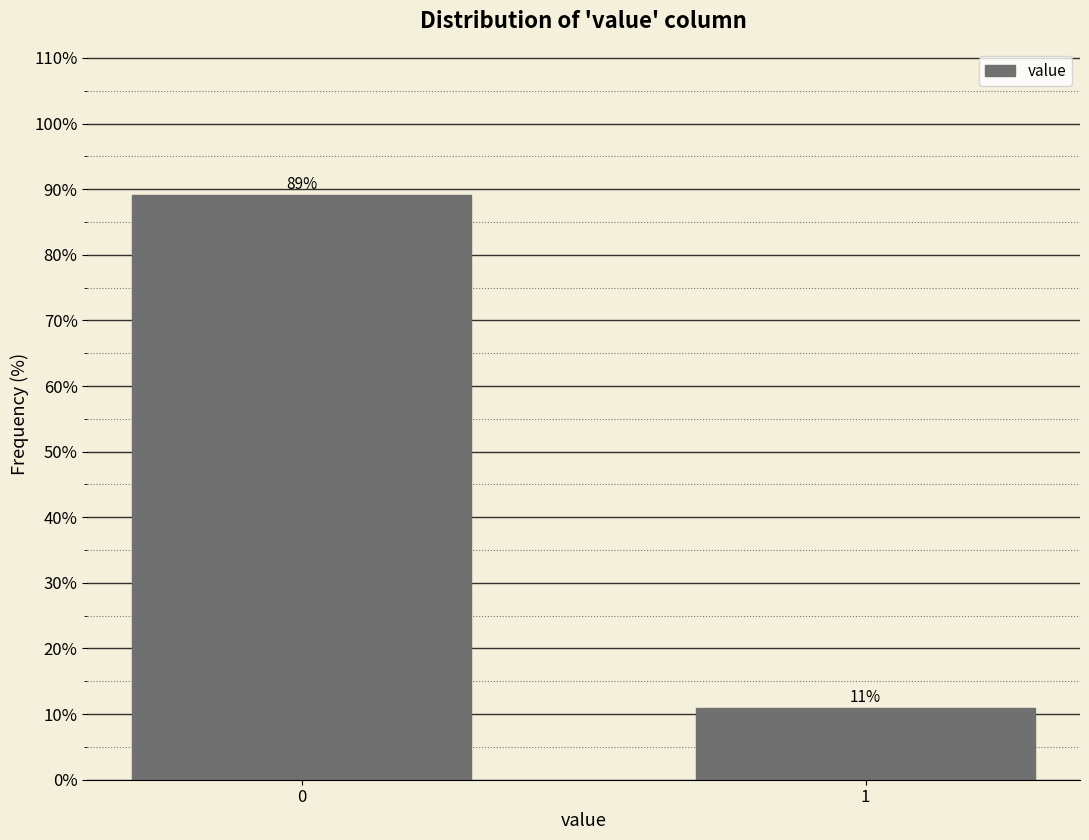

Rank the categories by value from lowest to highest.

1, 0